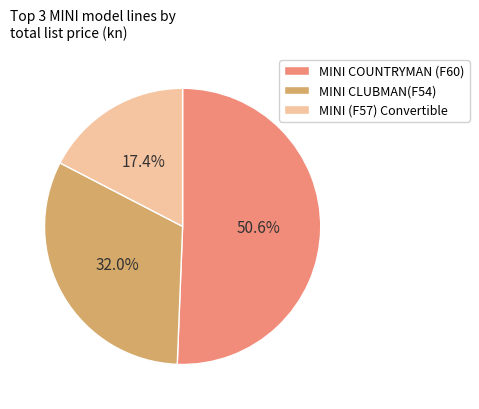

Rank the categories by value from lowest to highest.

MINI (F57) Convertible, MINI CLUBMAN(F54), MINI COUNTRYMAN (F60)